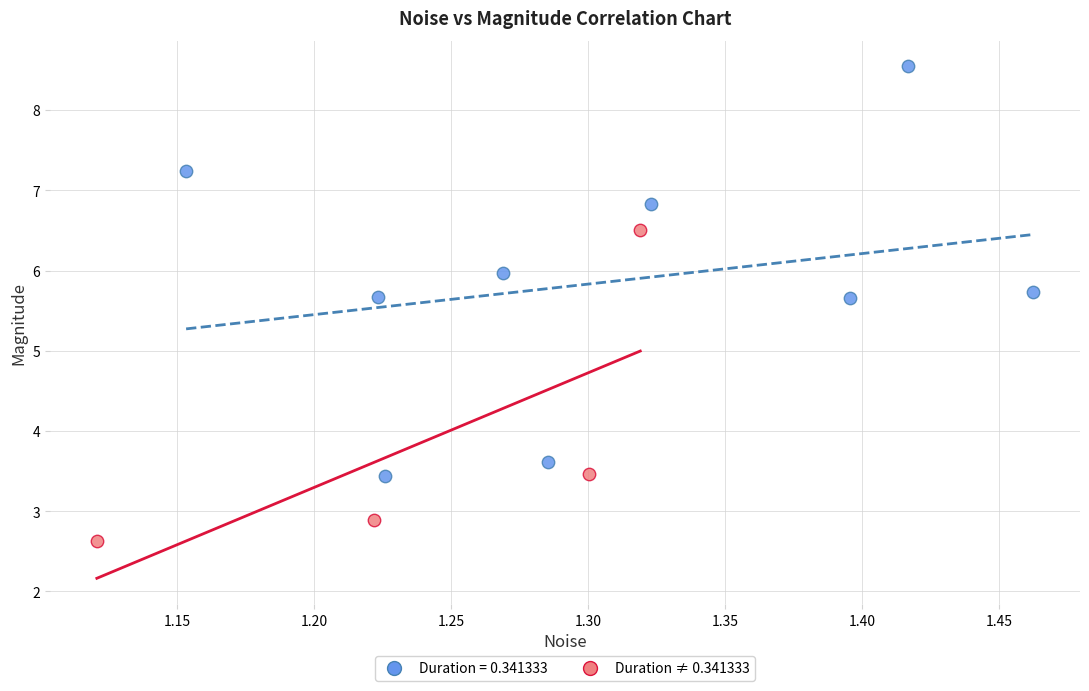

Which series has the largest Y range (max minus min)?

Duration = 0.341333